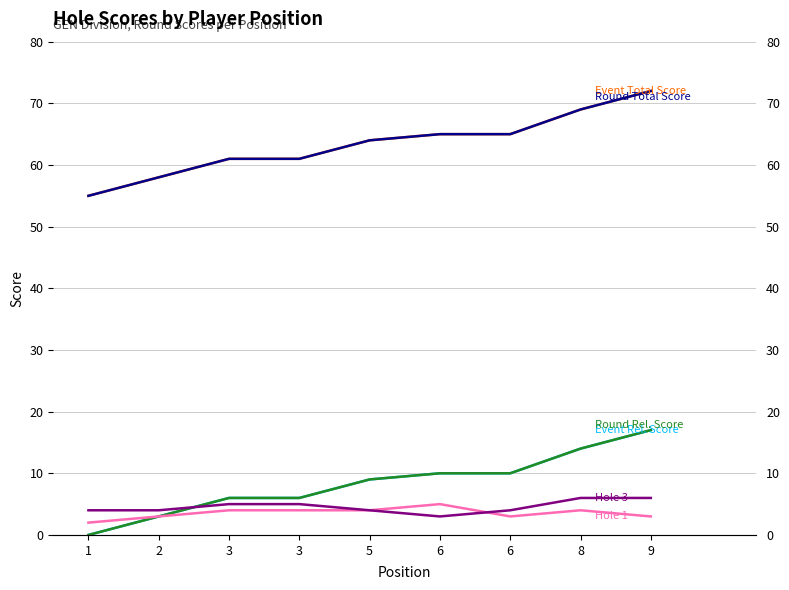

How many positive values does the Event Rel. Score series have?

8